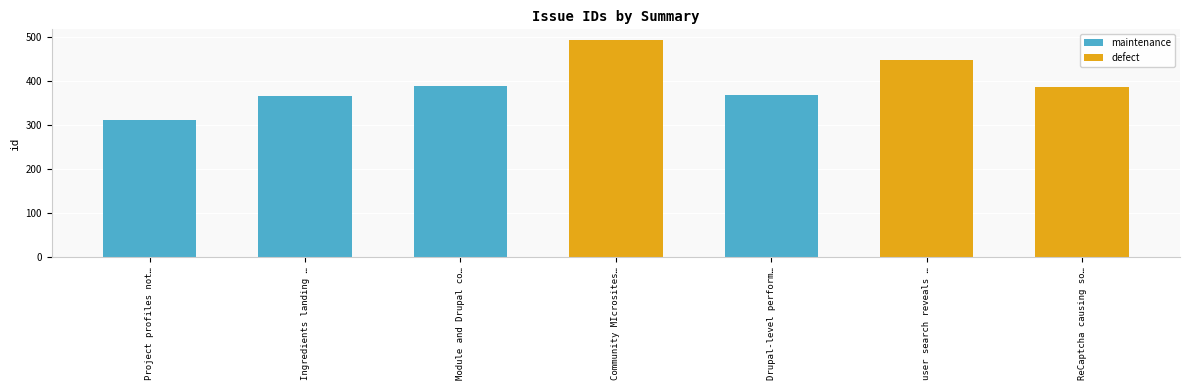

What is the smallest value displayed?

312